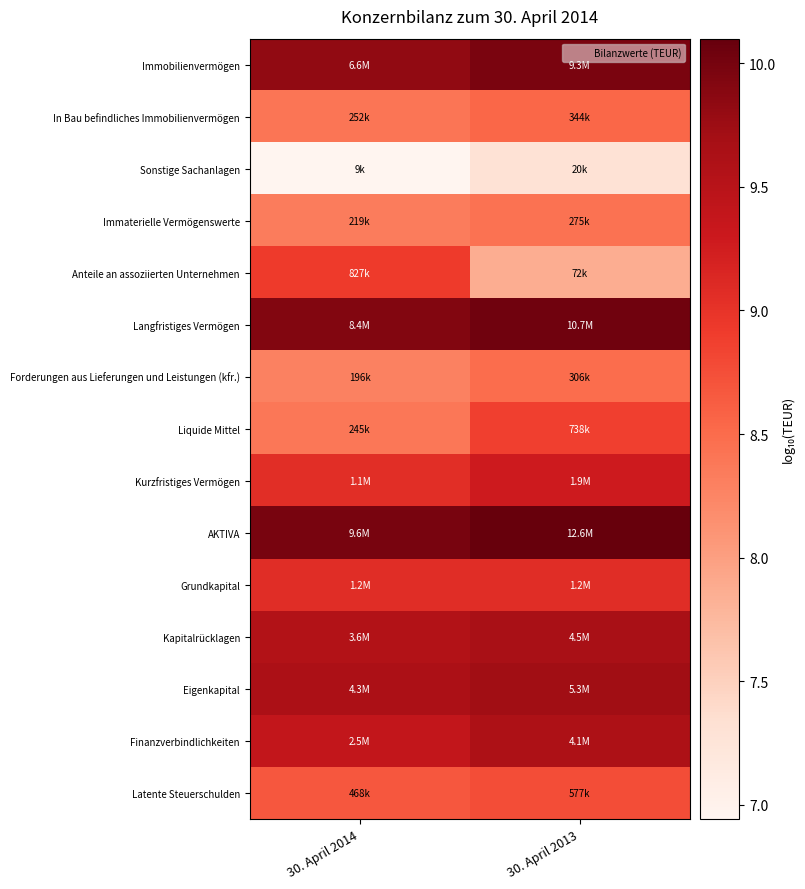

Rank the series by their maximum value, from lowest to highest.

Sonstige Sachanlagen, Immaterielle Vermögenswerte, Forderungen aus Lieferungen und Leistungen (kfr.), In Bau befindliches Immobilienvermögen, Latente Steuerschulden, Liquide Mittel, Anteile an assoziierten Unternehmen, Grundkapital, Kurzfristiges Vermögen, Finanzverbindlichkeiten, Kapitalrücklagen, Eigenkapital, Immobilienvermögen, Langfristiges Vermögen, AKTIVA